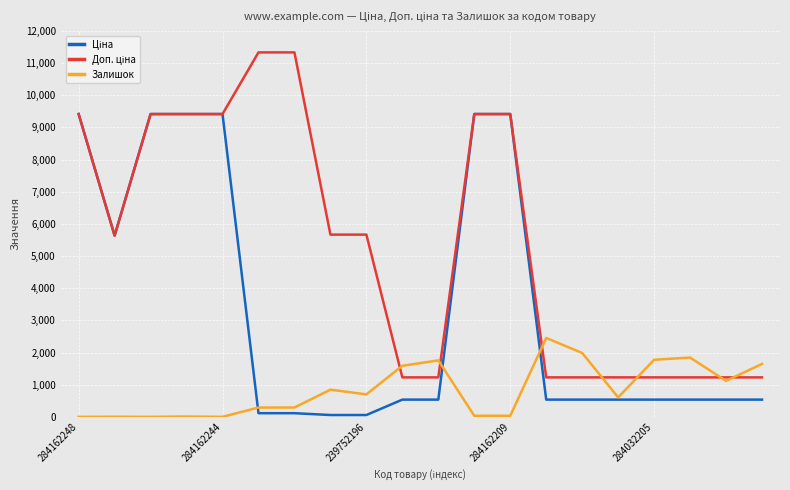

What is the highest value of the Залишок series?

2453.0